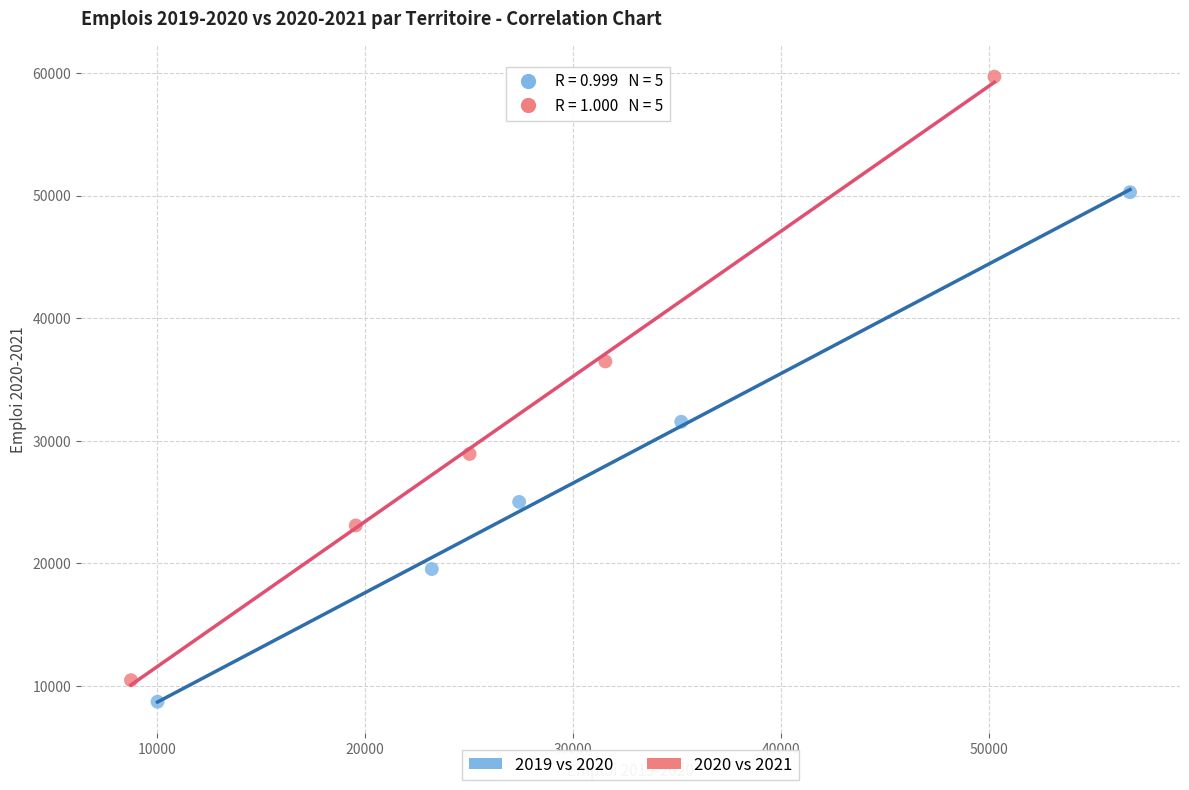

Which series reaches the maximum Y coordinate?

2020 vs 2021